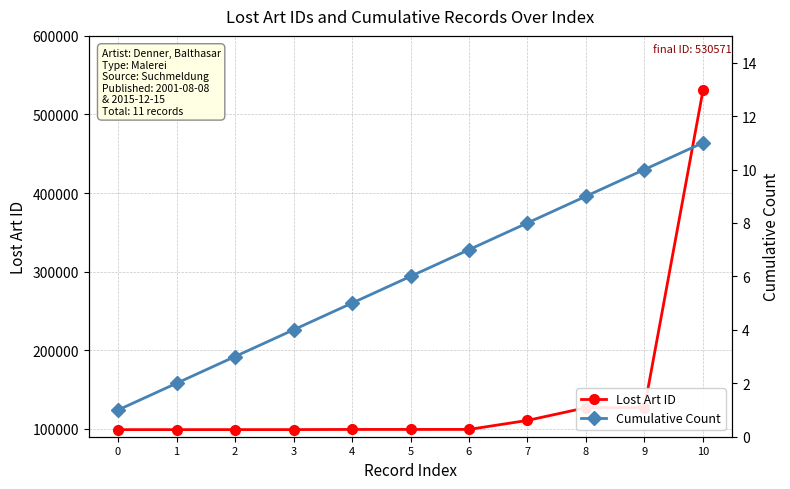

What is the difference between the Lost Art ID values at 3 and 7?

11678